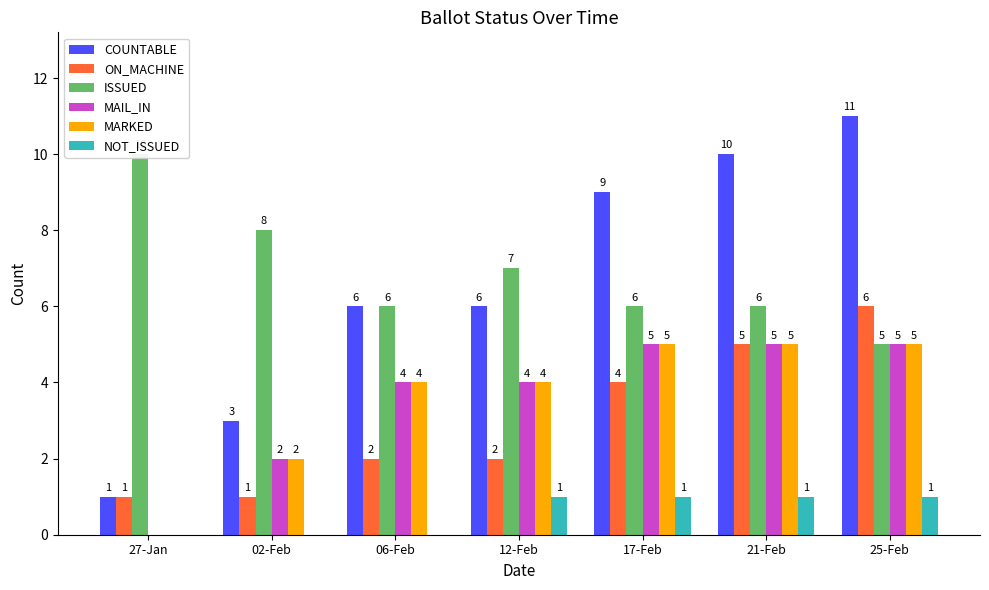

What is the spread (max minus min) of values at 17-Feb?

8